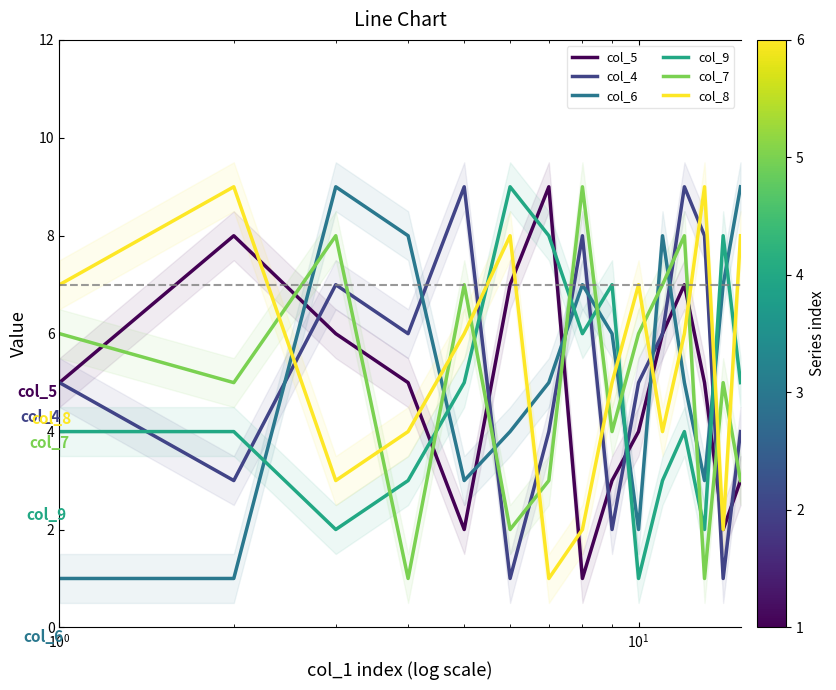

What are all the series names shown in the legend?

col_5, col_4, col_6, col_9, col_7, col_8